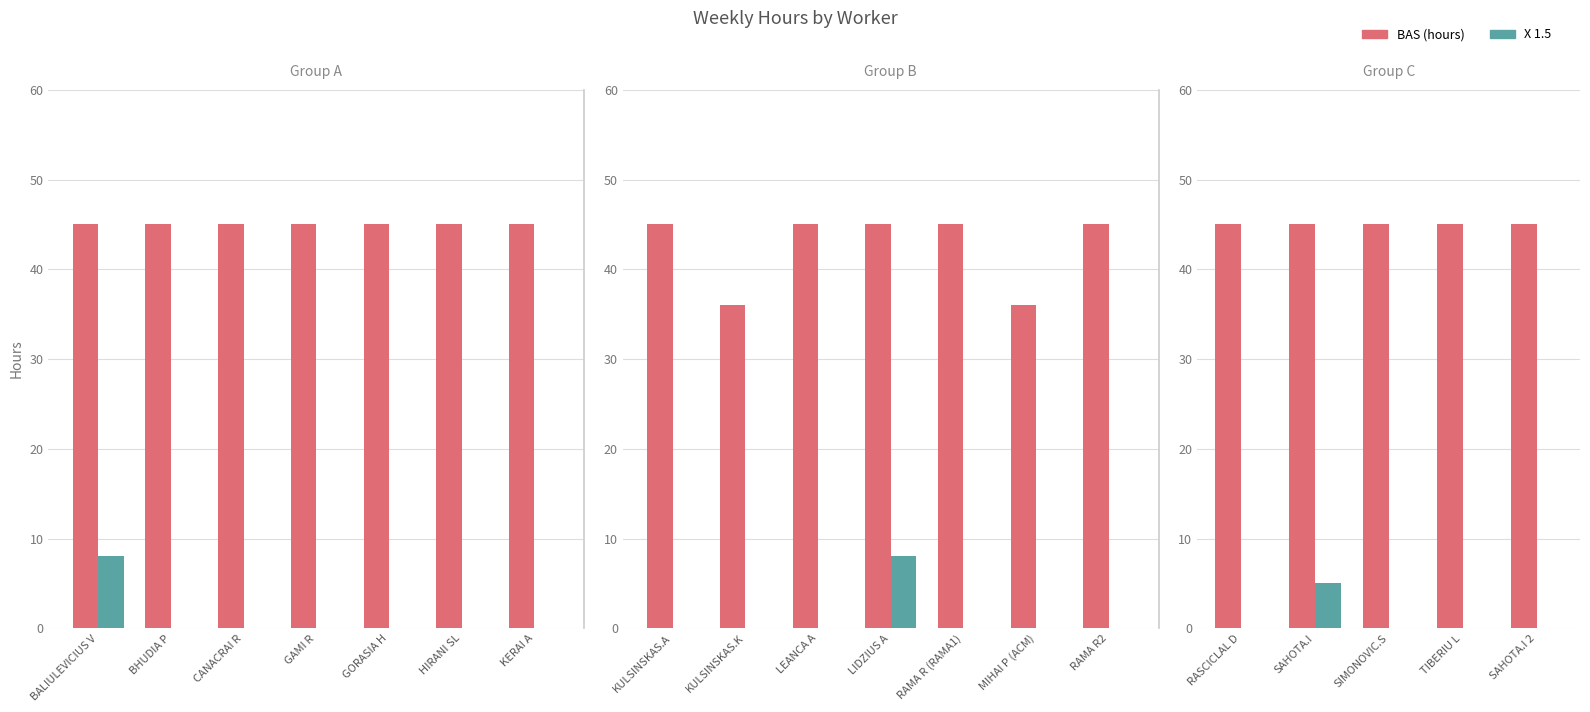

How many series are shown in this chart?

2